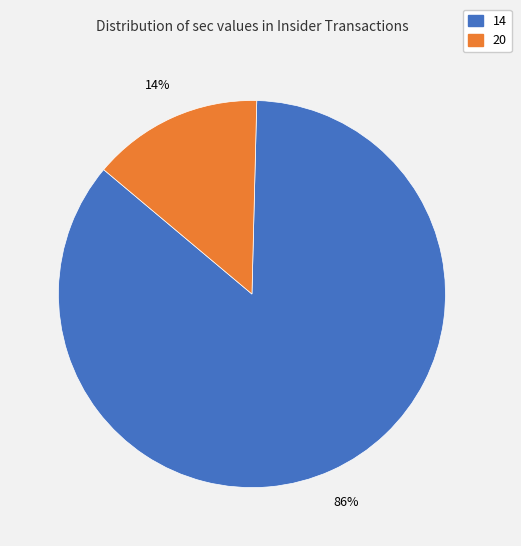

The 14 slice represents 91% of the pie. True or false?

False